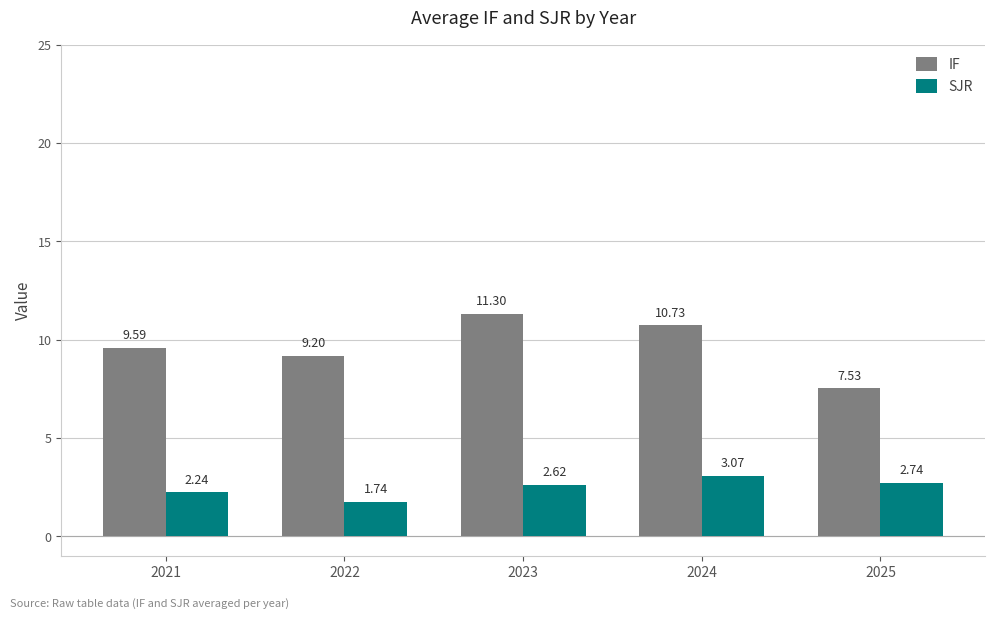

The IF series shows 16.8 at 2021. True or false?

False